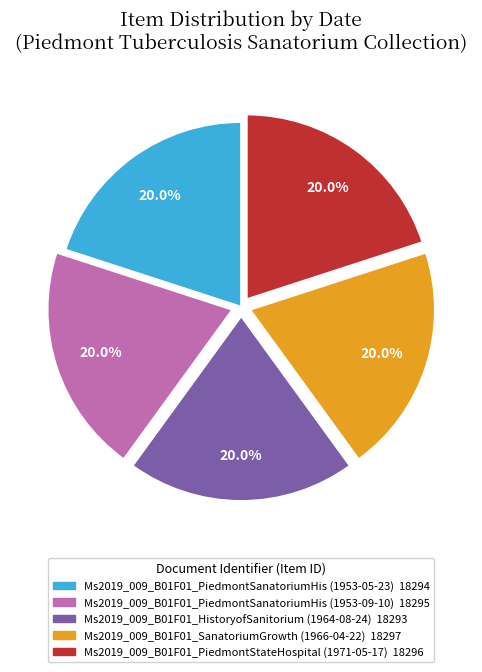

Does any single category account for the majority?

No